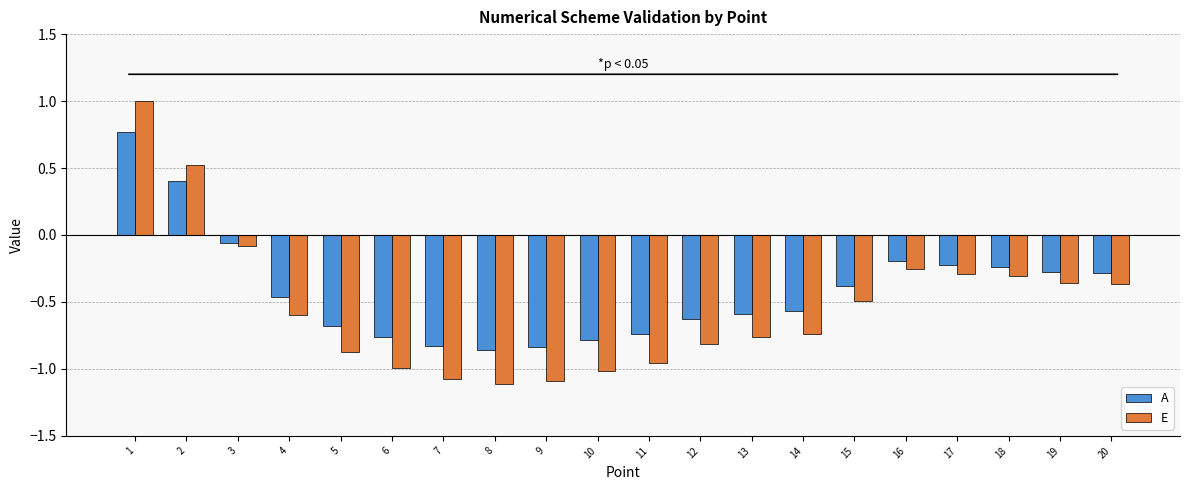

Are the bars horizontal?

No